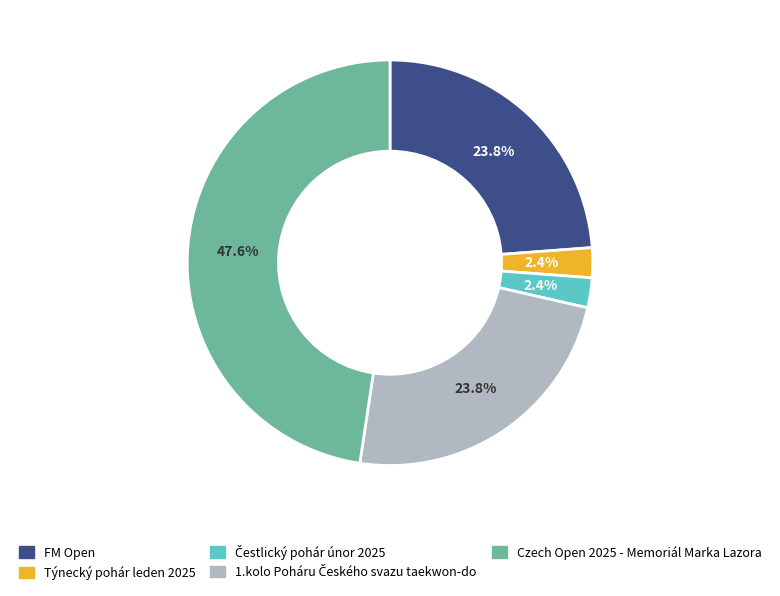

Is there any slice that represents more than half of the pie?

No